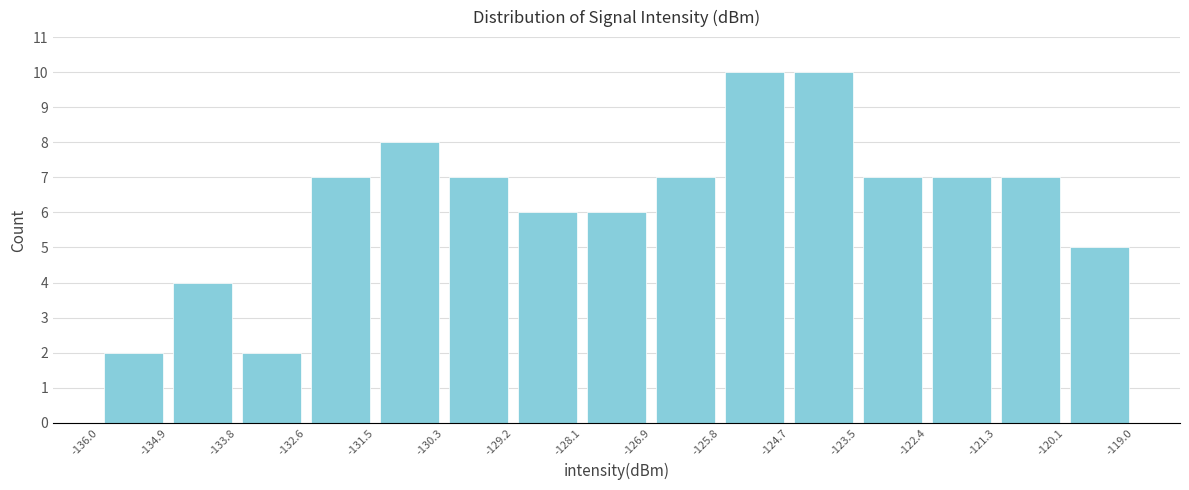

What is the height of the bar covering -131.5 to -130.3 on the x-axis? The values are not printed on the chart, so give them approximately, as read against the axis.

8